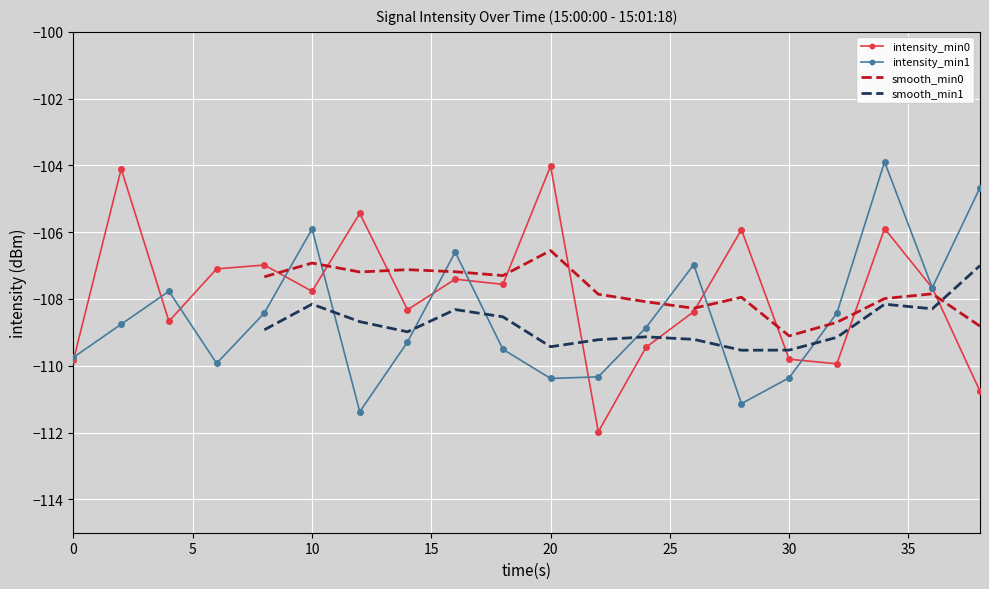

What is the minimum value for intensity_min1?

-111.4